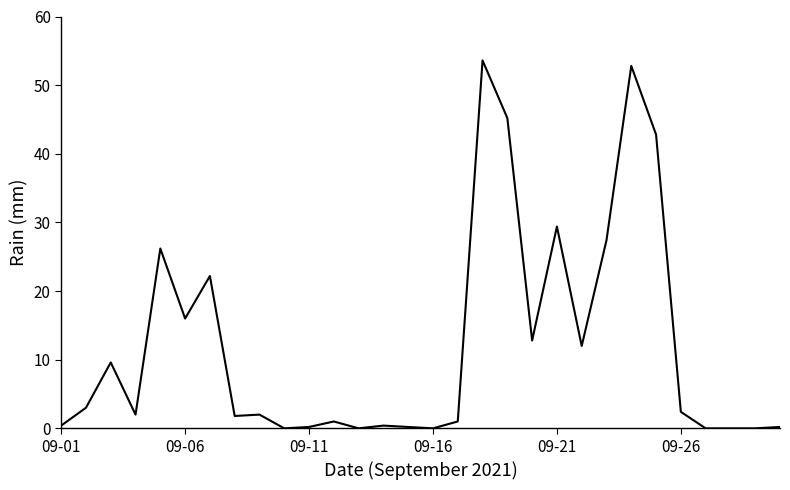

What is the difference between the maximum and minimum values?

53.6